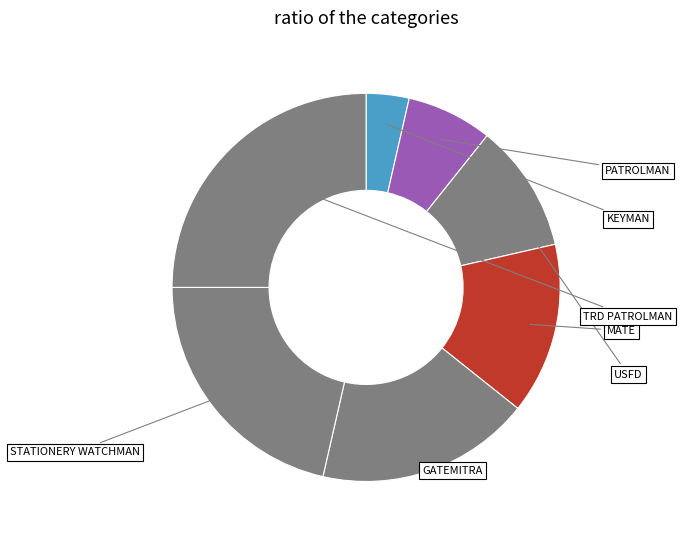

Approximately how many times larger is the value at GATEMITRA compared to TRD PATROLMAN?

0.7